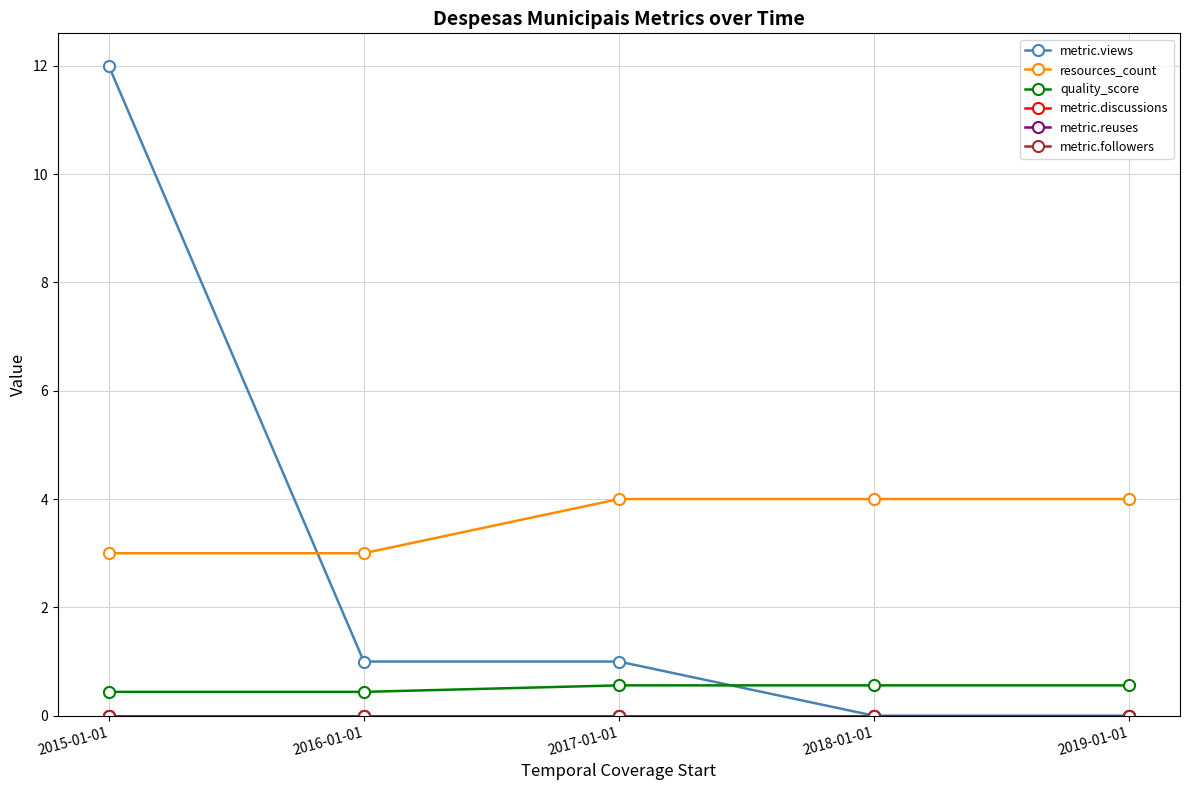

Rank the series by their maximum value, from highest to lowest.

metric.views, resources_count, quality_score, metric.discussions, metric.reuses, metric.followers